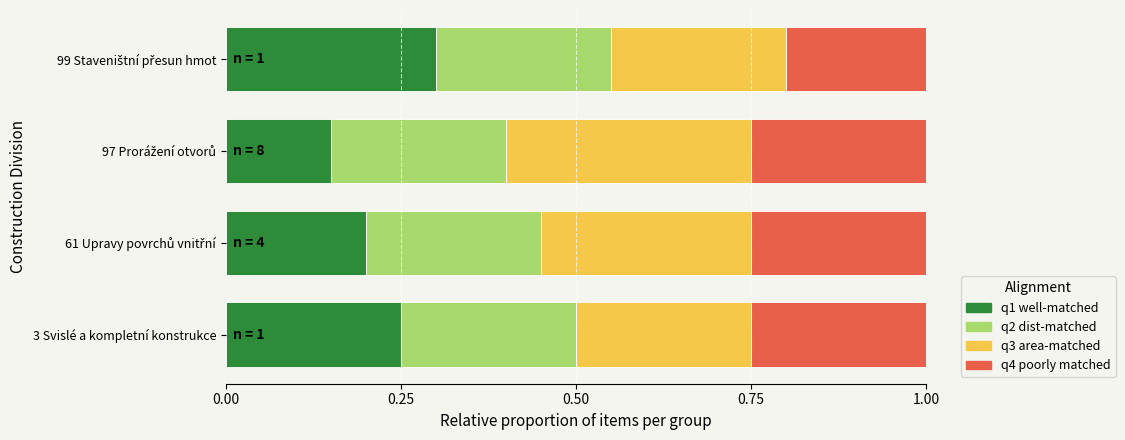

How many series are shown in this chart?

4